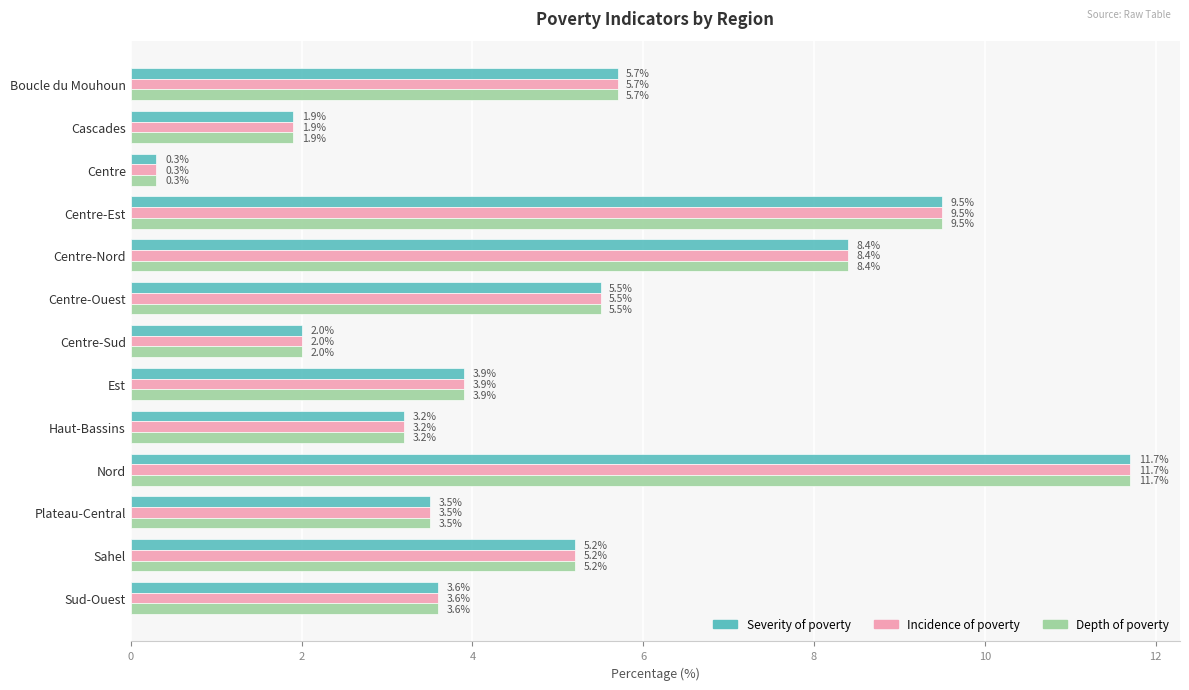

How many values in the Severity of poverty series are below 3?

3